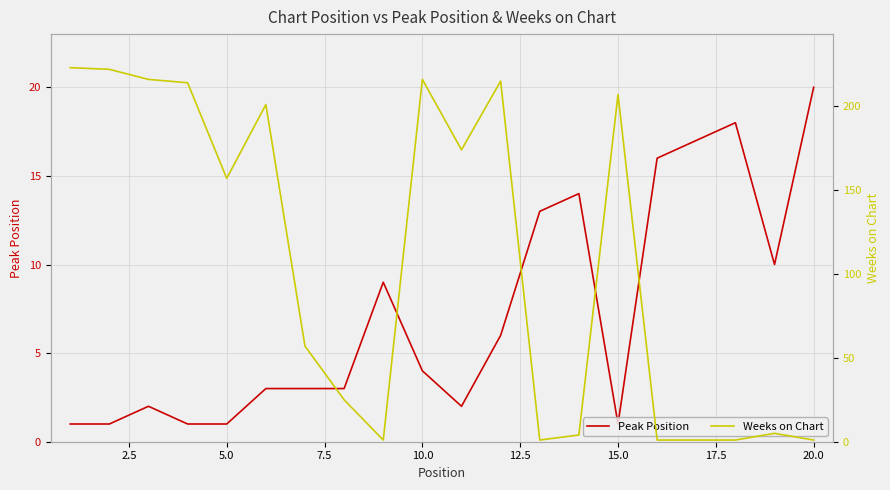

Reading left to right, what are all the values shown in this chart?

Peak Position: 1	1	2	1	1	3	3	3	9	4	2	6	13	14	1	16	17	18	10	20
Weeks on Chart: 223	222	216	214	157	201	57	25	1	216	174	215	1	4	207	1	1	1	5	1